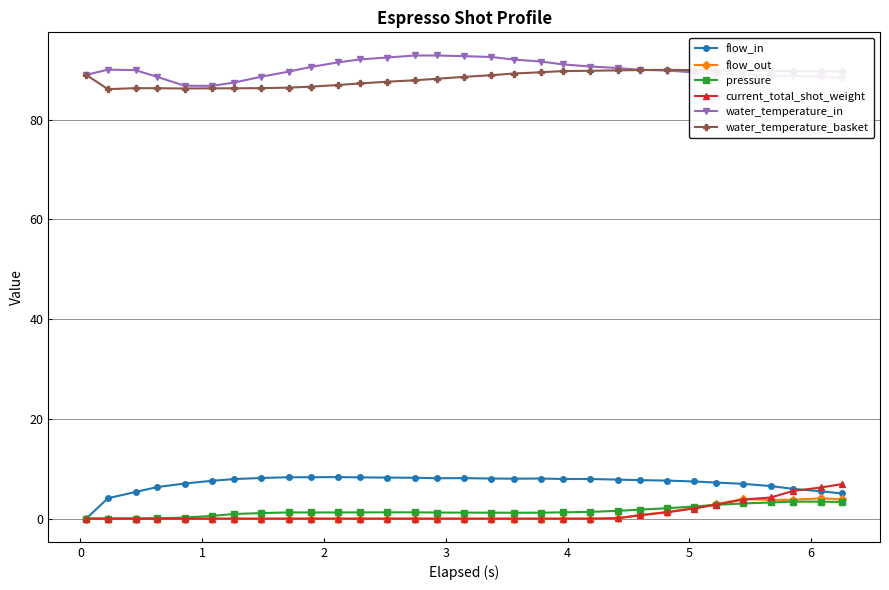

True or false: current_total_shot_weight and flow_in cross at least once.

True